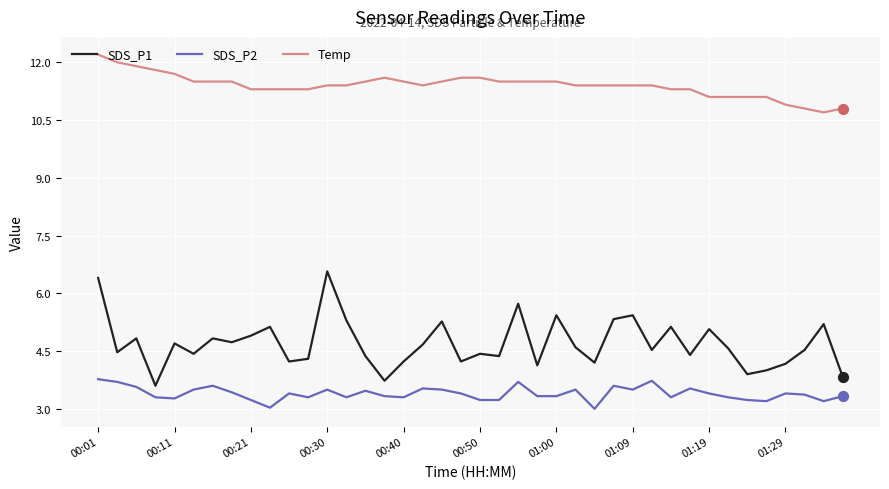

List the series in order of their overall mean, lowest first.

SDS_P2, SDS_P1, Temp